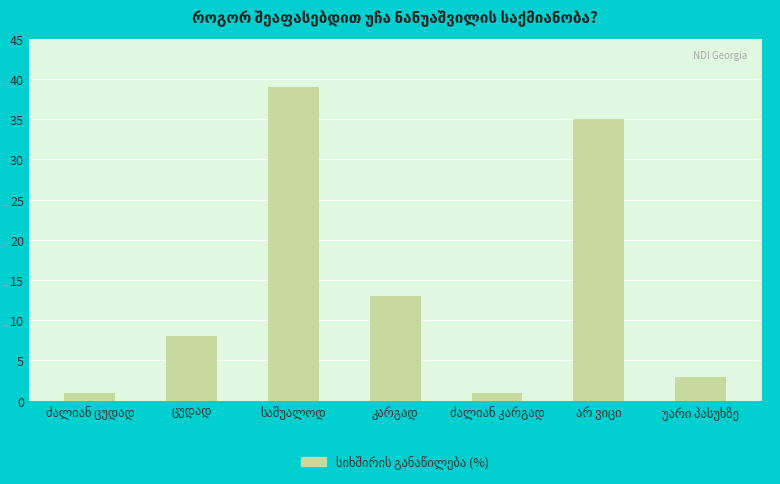

What is the value of the 5th bar from the left?

1